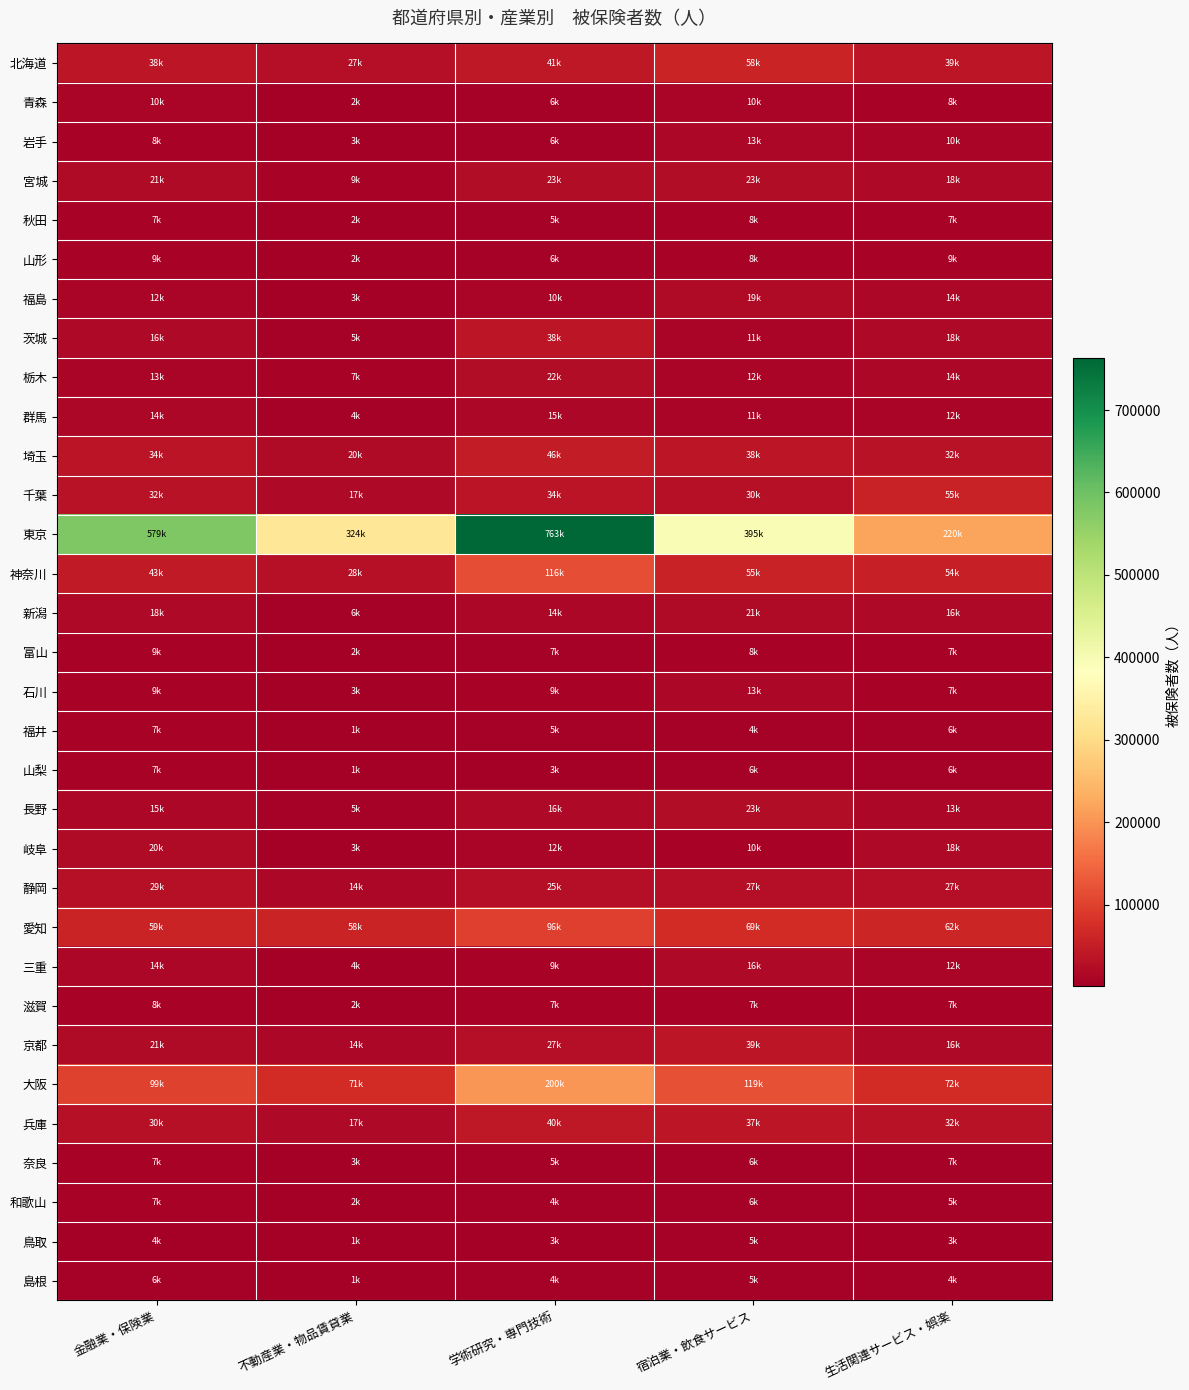

Which series has the largest total across all categories?

東京